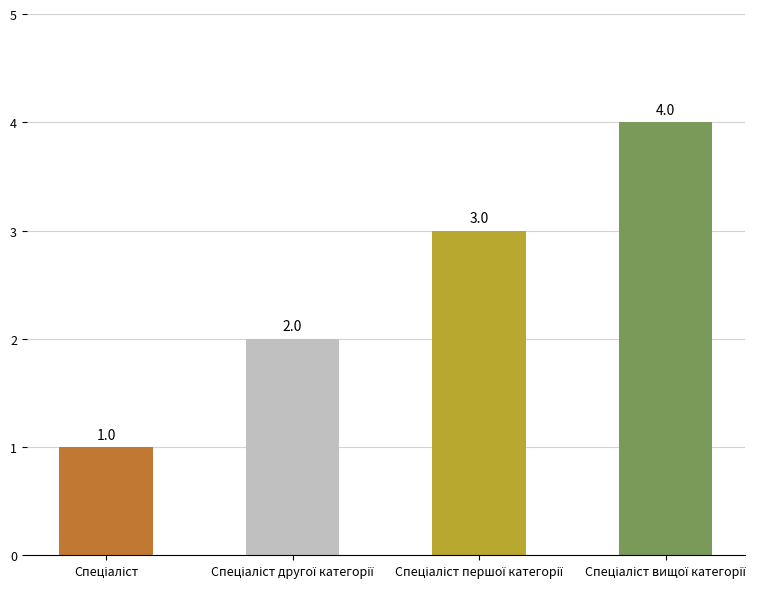

What is the label of the 2nd bar from the left?

Спеціаліст другої категорії